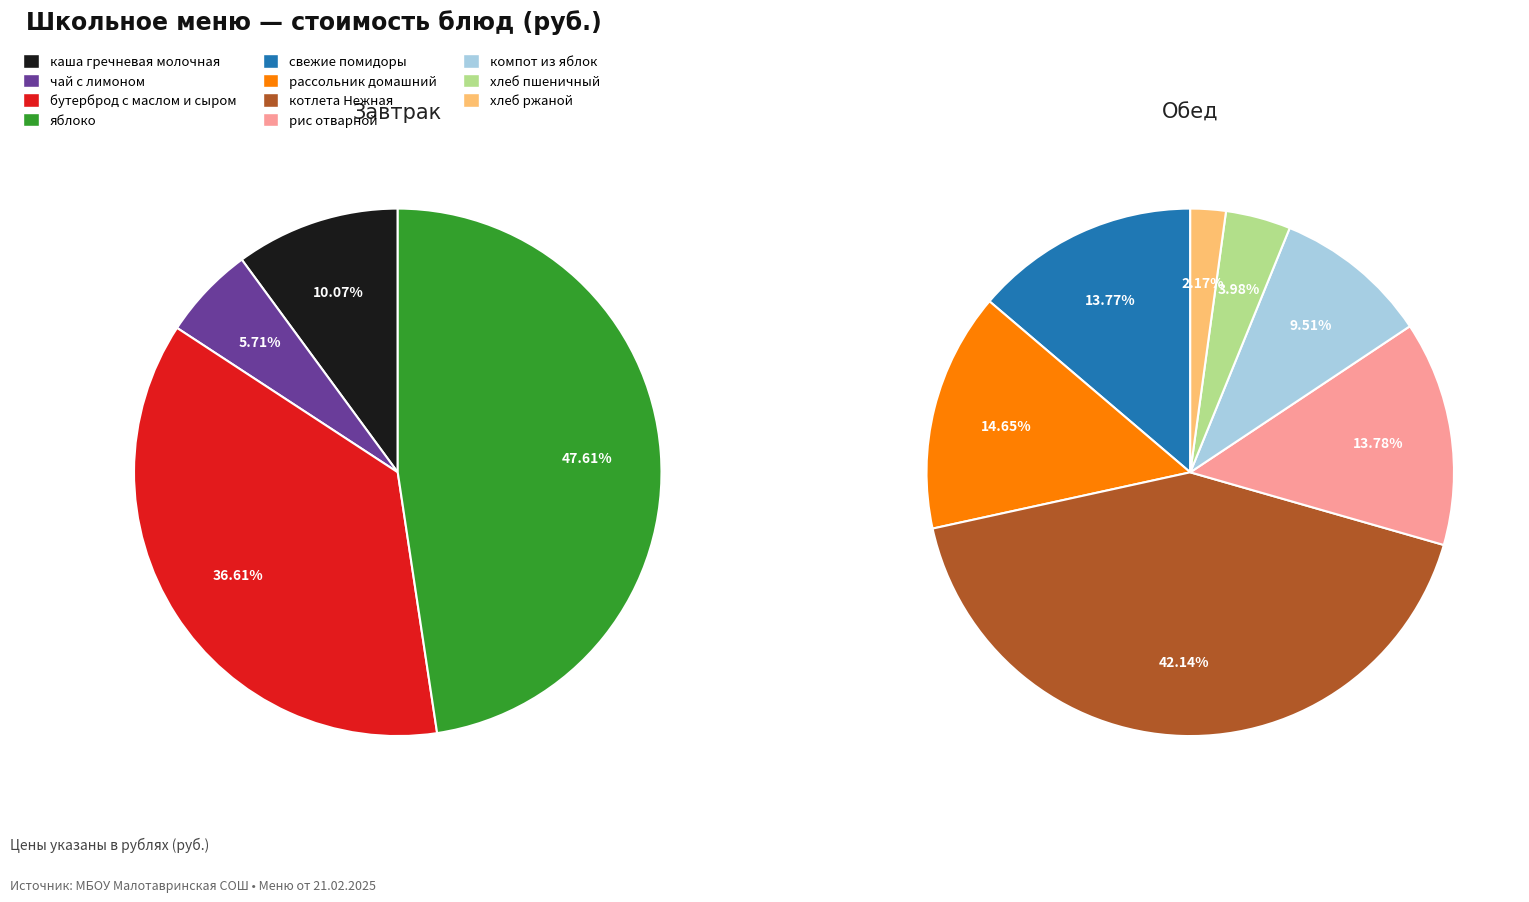

Rank the categories by value from lowest to highest.

хлеб ржаной, чай с лимоном, хлеб пшеничный, каша гречневая молочная, компот из яблок, свежие помидоры, рис отварной, рассольник домашний, бутерброд с маслом и сыром, яблоко, котлета Нежная